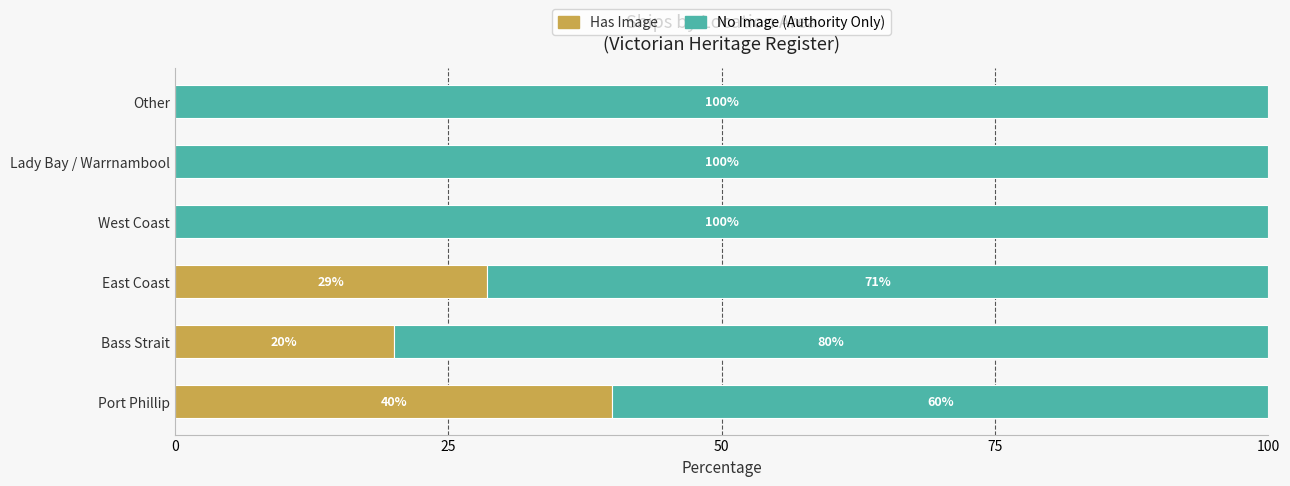

At which label does Has Image reach its peak?

Port Phillip